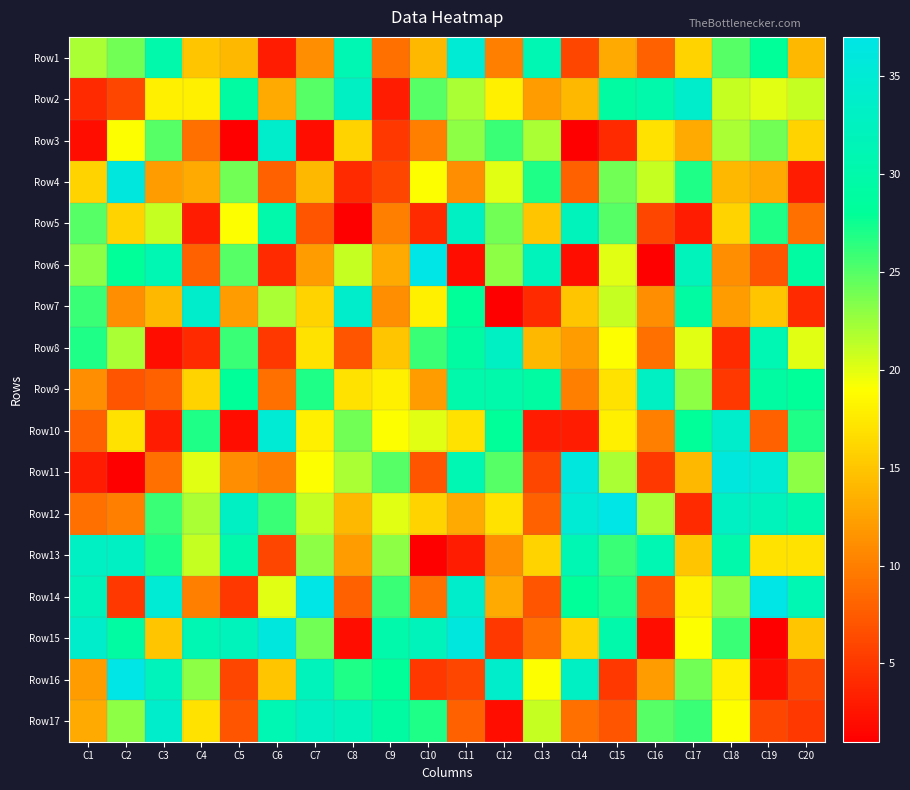

Which has a higher value, C7 or C9?

C7